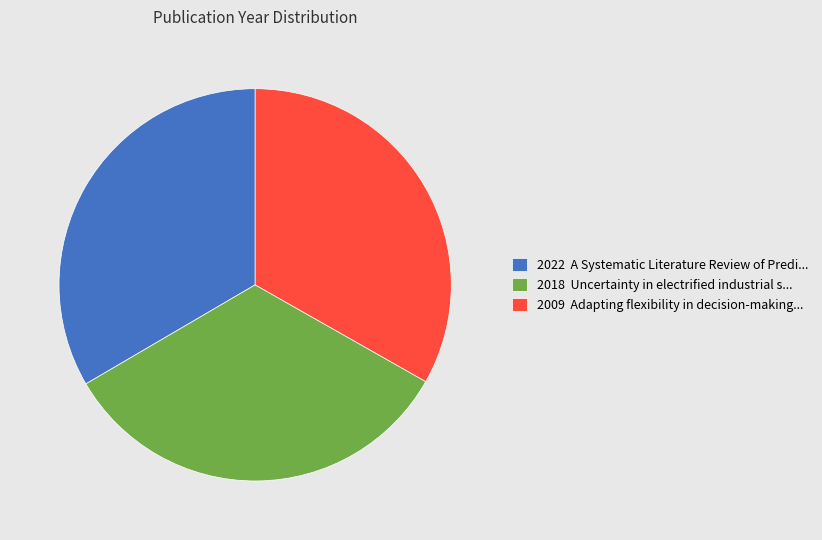

Approximately how many times larger is the value at 2022 A Systematic Literature Review of Predi... compared to 2009 Adapting flexibility in decision-making...?

1.0